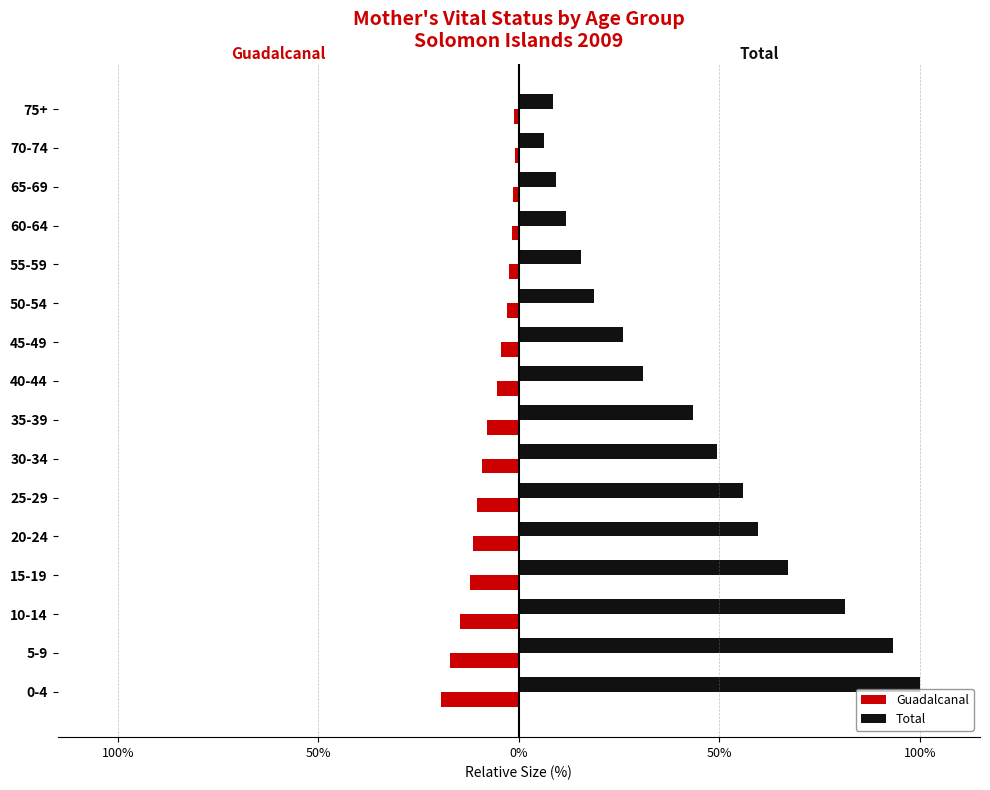

Reading left to right, extract all data points from this chart.

Guadalcanal: -19.3	-17.2	-14.7	-12.1	-11.4	-10.4	-9.2	-8.0	-5.5	-4.4	-2.9	-2.4	-1.7	-1.5	-1.0	-1.2
Total: 100.0	93.3	81.2	67.2	59.6	56.0	49.3	43.5	31.0	25.9	18.8	15.5	11.7	9.2	6.2	8.4